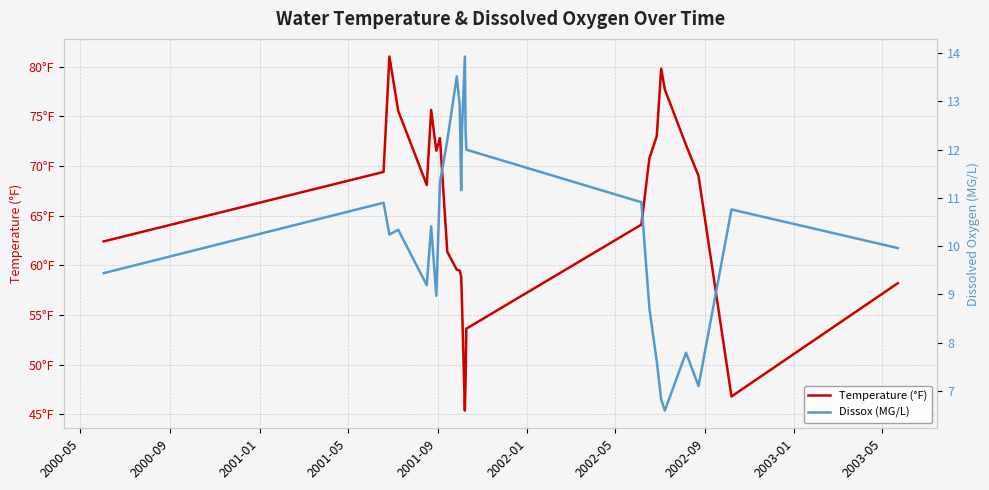

What is the value of the Dissox (MG/L) point at the 19th from the left?

7.6